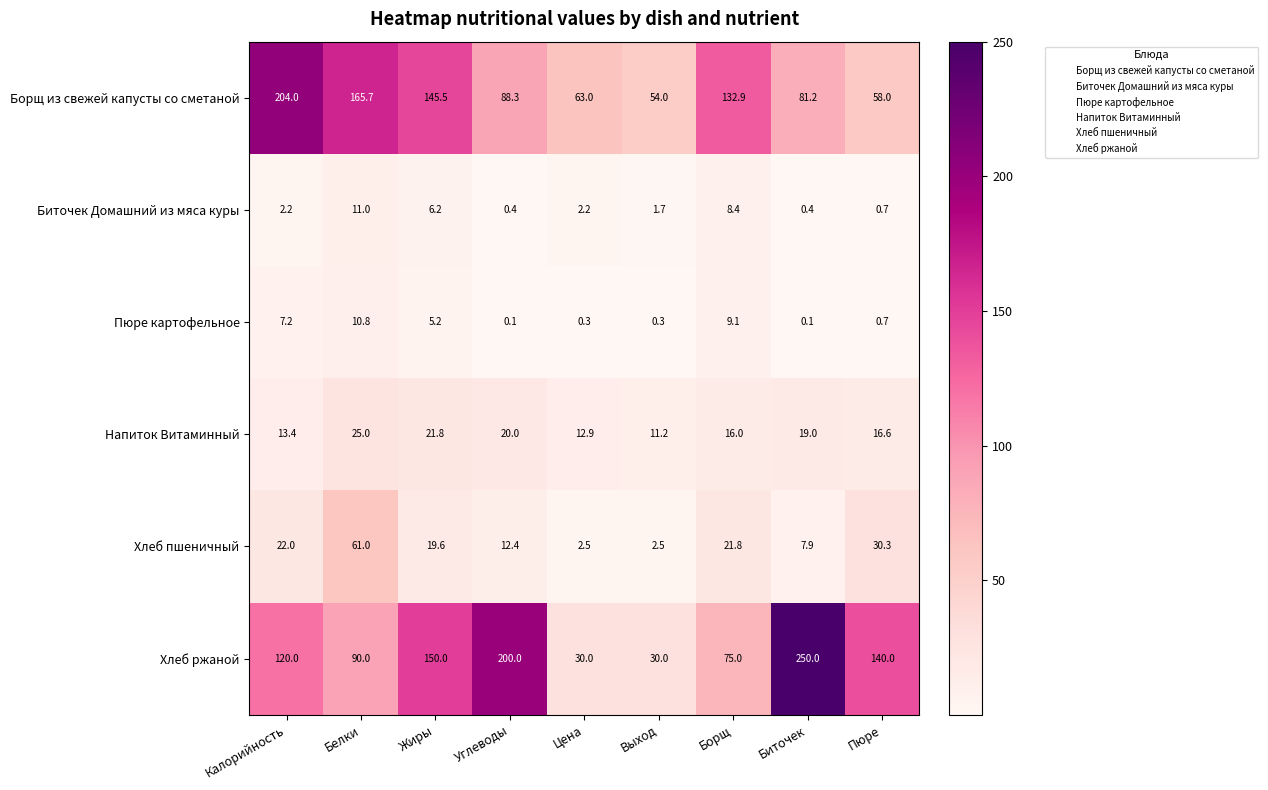

Which series has the largest range (max minus min)?

Хлеб ржаной